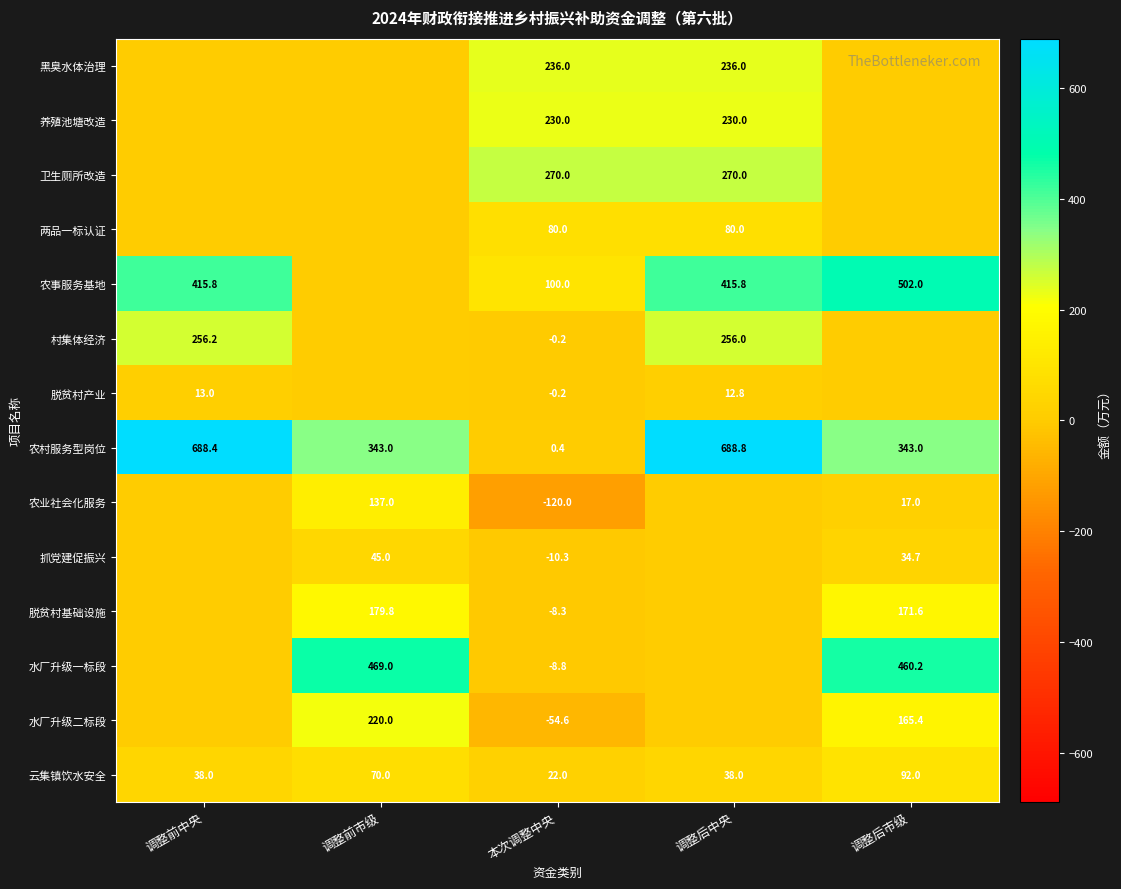

Is the value of 水厂升级一标段 at 调整后市级 greater than the value of 农村服务型岗位 at 调整前市级?

Yes